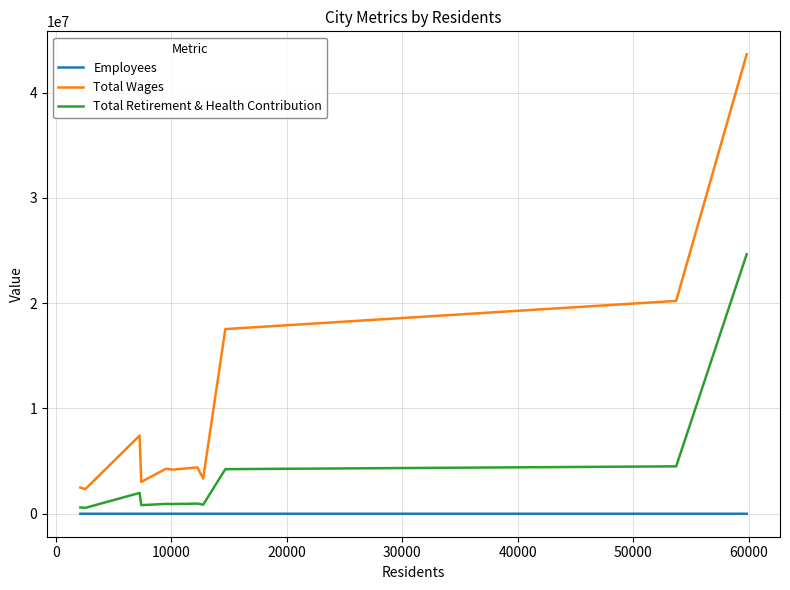

Rank the series by their average value, from lowest to highest.

Employees, Total Retirement & Health Contribution, Total Wages